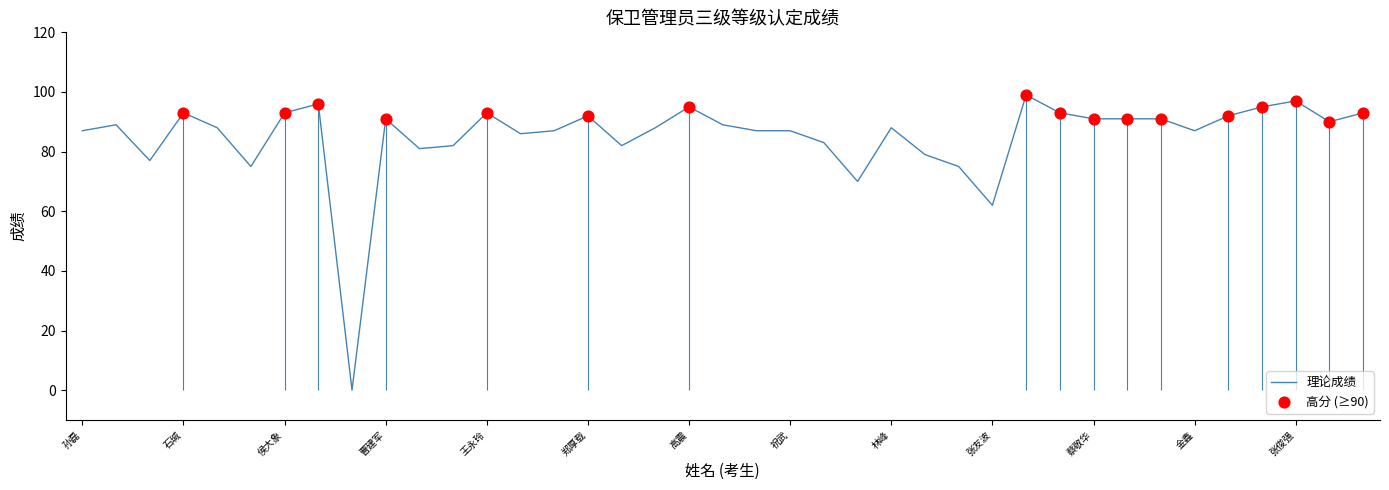

Which has a higher value, 罗振 or 林峰?

罗振